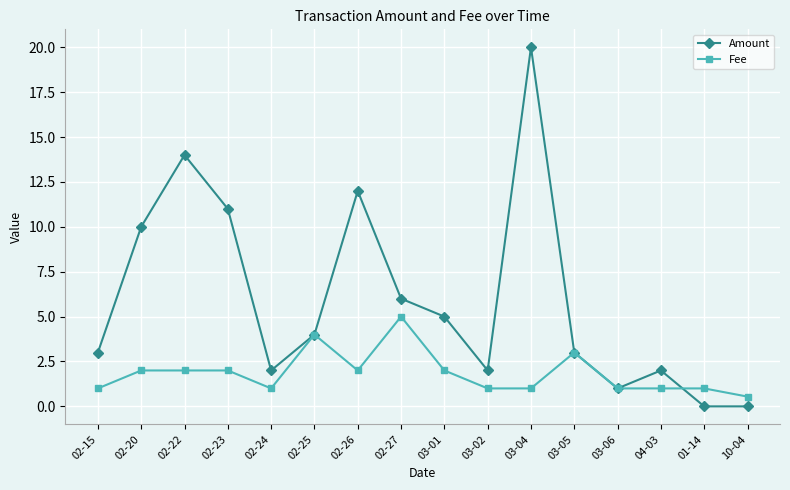

At which category does the chart reach its peak across all series?

03-04